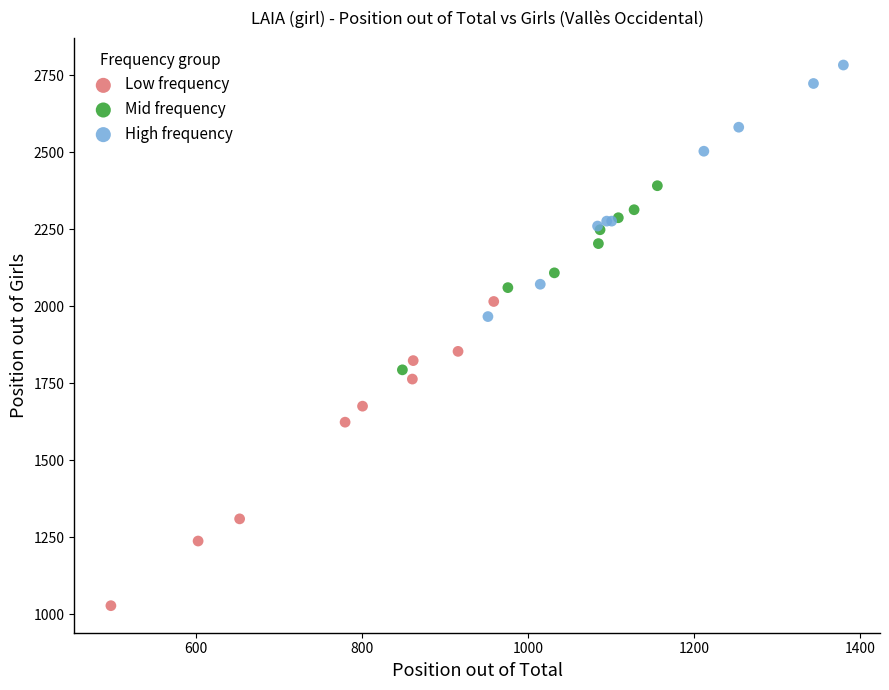

Which series has the widest spread of Y values?

Low frequency